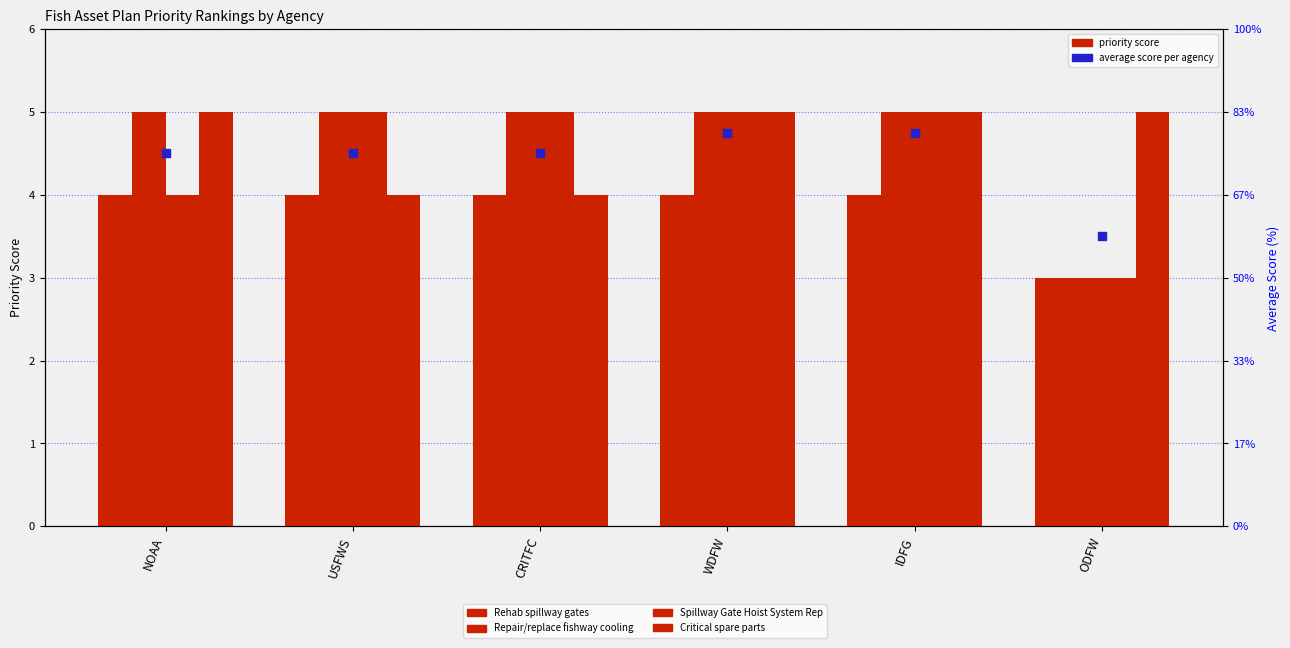

Which series reaches the maximum Y coordinate?

Little Goose - Repair/replace fishway cooling pump